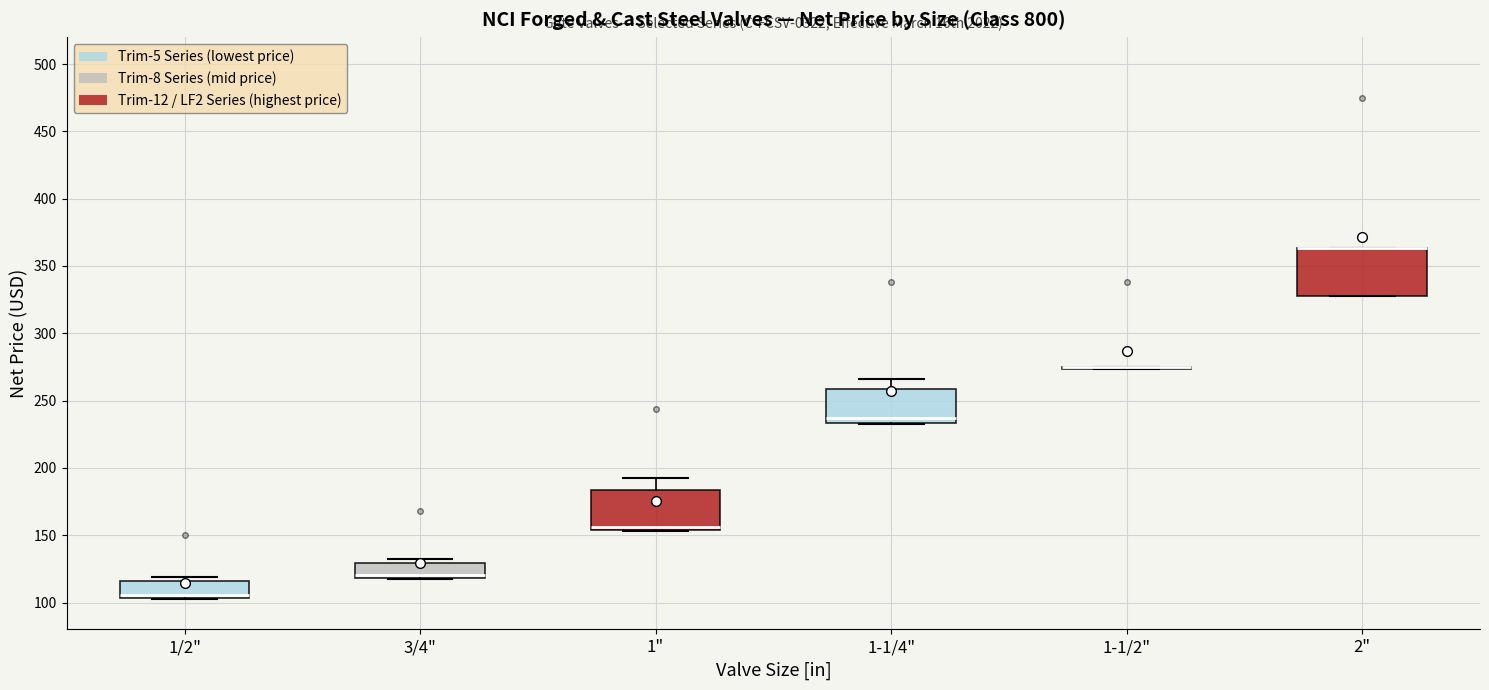

Comparing the boxes themselves (not the whiskers), which one is the tallest?

2"